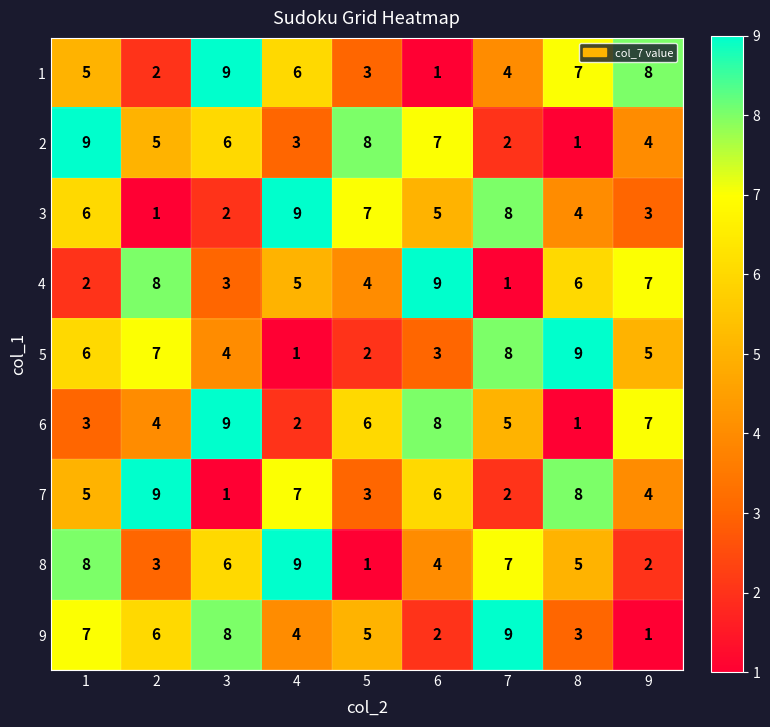

At which label is 6 closest to 5?

7